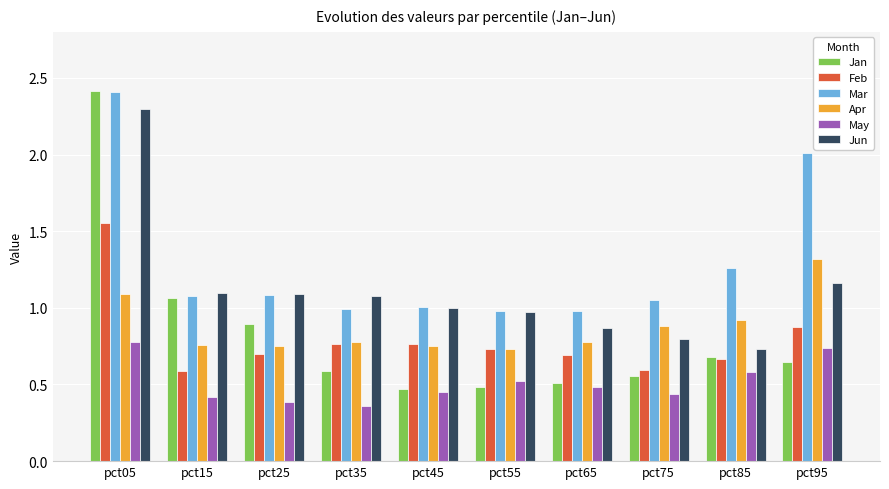

What is the sum of the Jan values at pct35 and pct25?

1.5